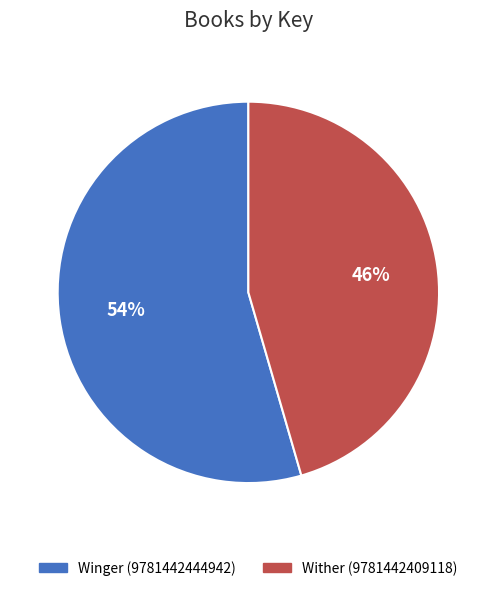

How many segments does this pie chart have?

2